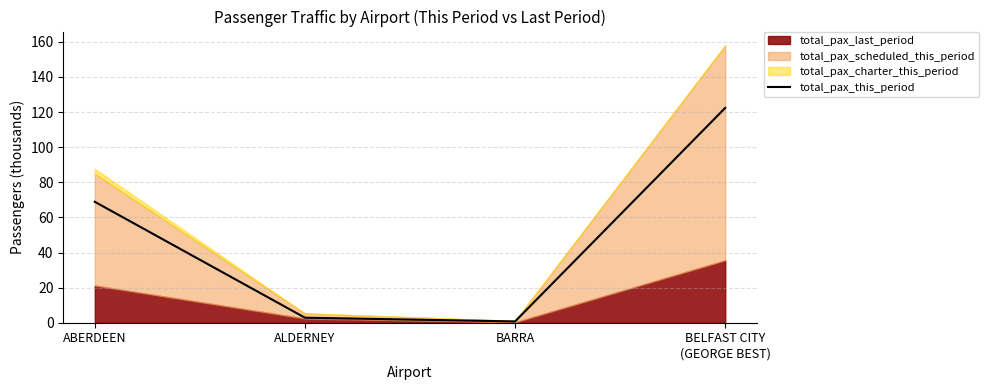

What is the greatest value displayed?

122.4